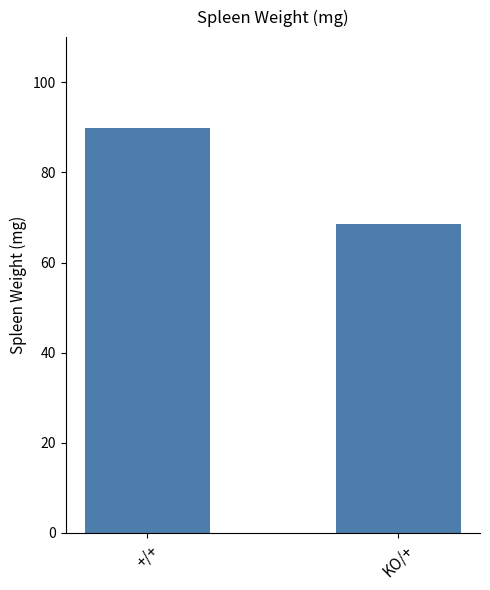

What position from the left is KO/+?

2